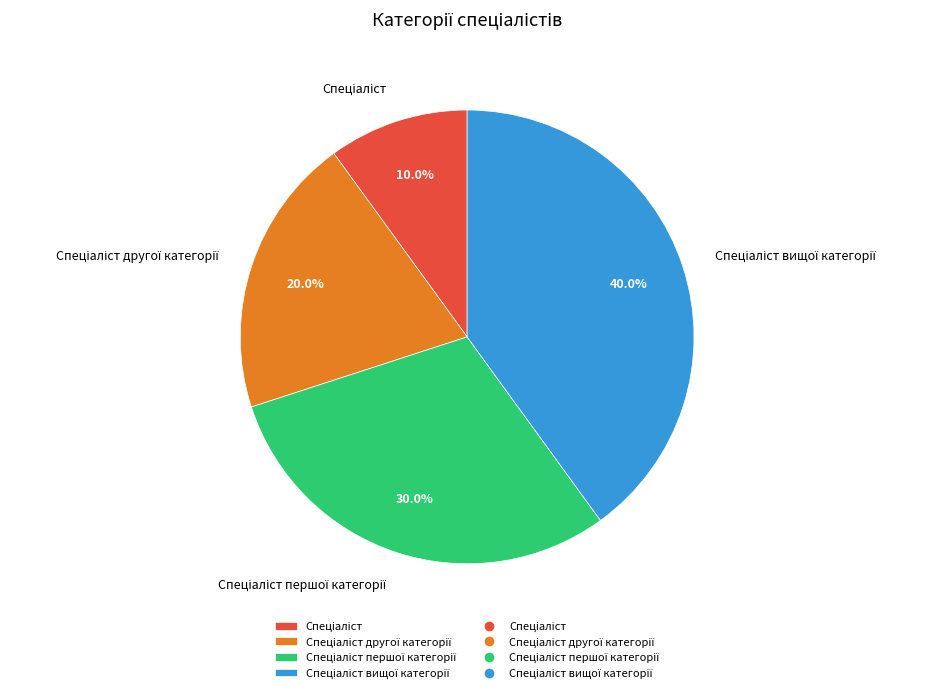

Is there any slice that represents more than half of the pie?

No